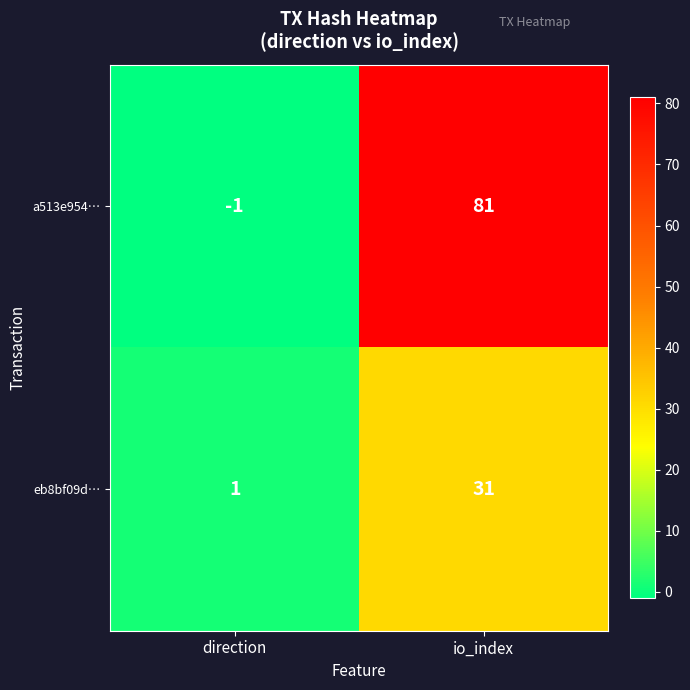

Reading left to right, list all the values displayed in this chart.

a513e954…: -1	81
eb8bf09d…: 1	31